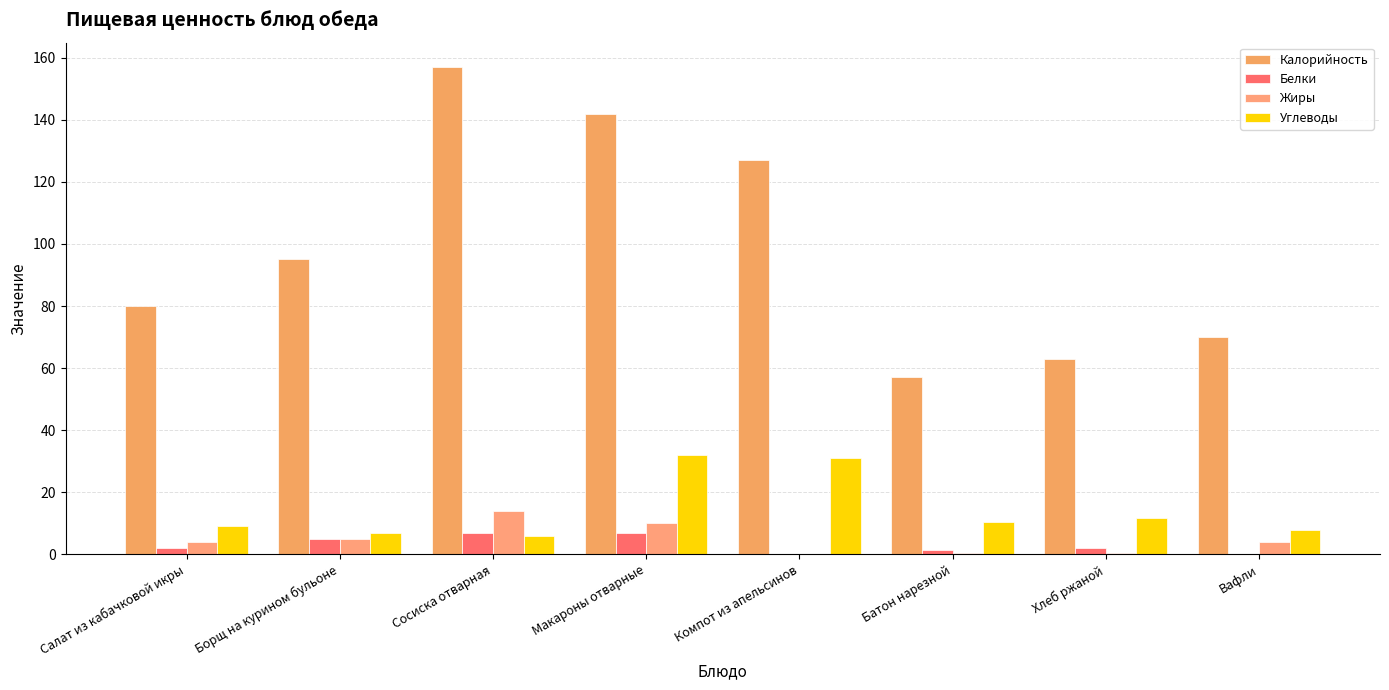

Rank the series at Борщ на курином бульоне from lowest to highest value.

Белки, Жиры, Углеводы, Калорийность